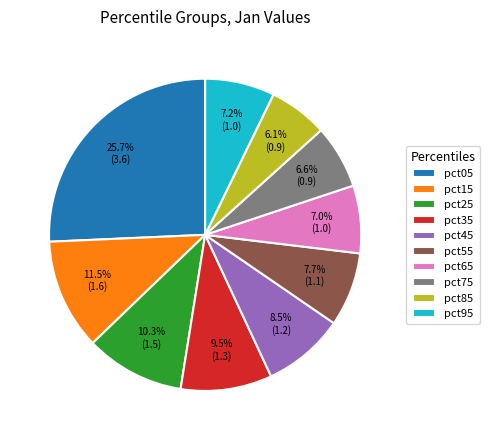

Combined, what portion of the pie is pct05 and pct65?

32.7%